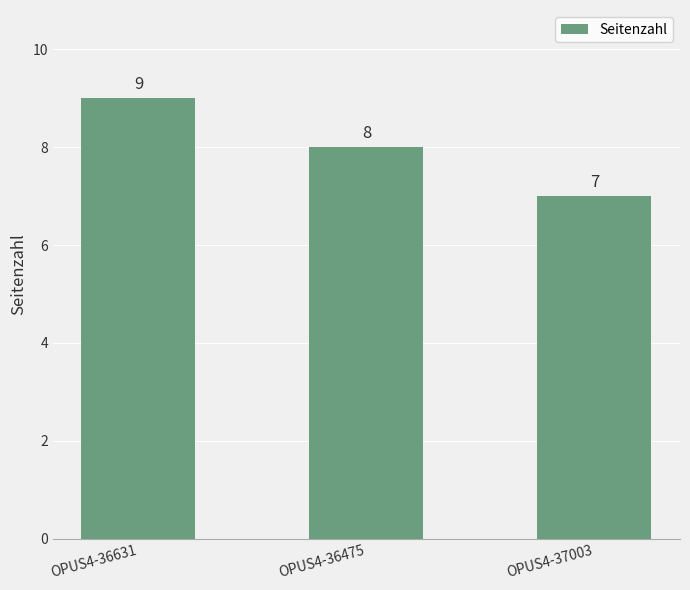

Count the number of categories in the chart.

3